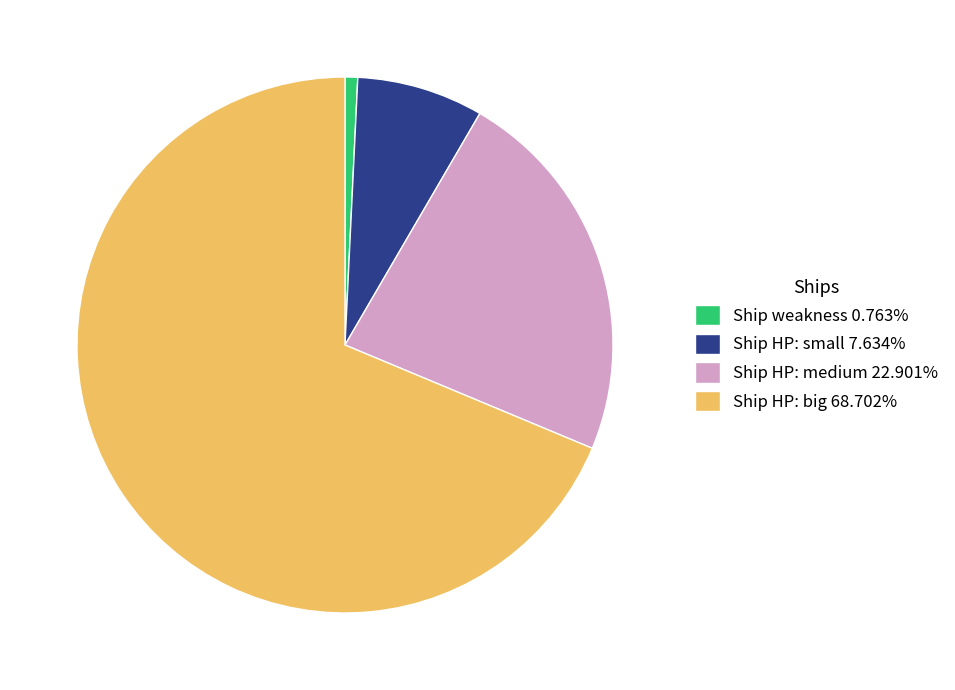

Does Ship HP: big account for over 50% of the chart?

Yes